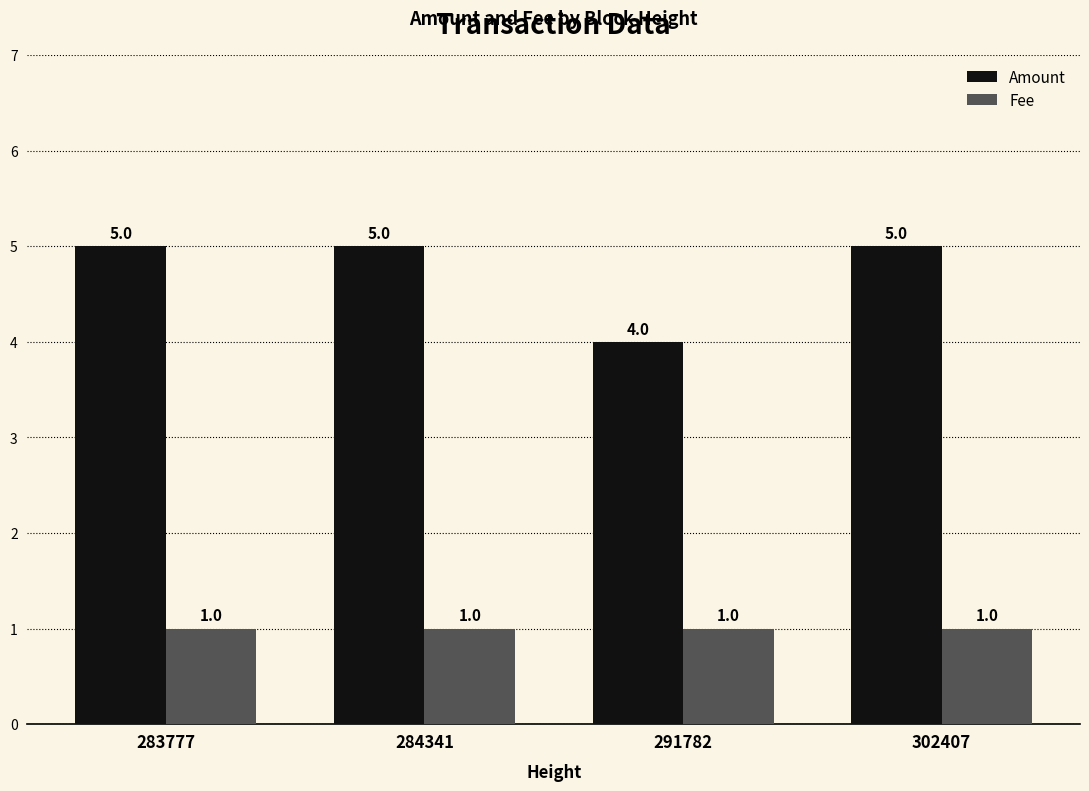

What is the spread (max minus min) of values at 284341?

4